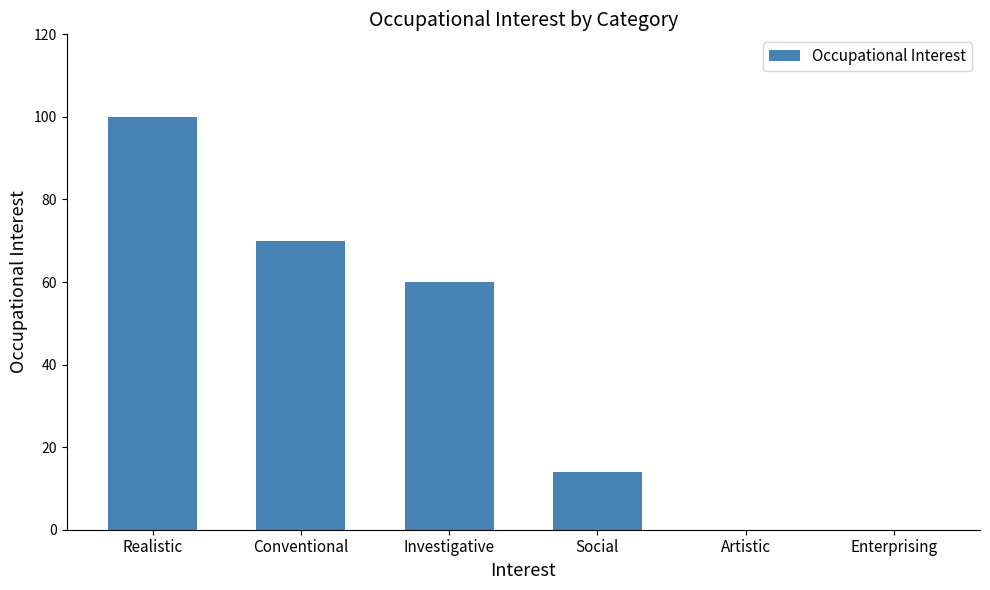

What is the sum of the values at Investigative and Social?

74